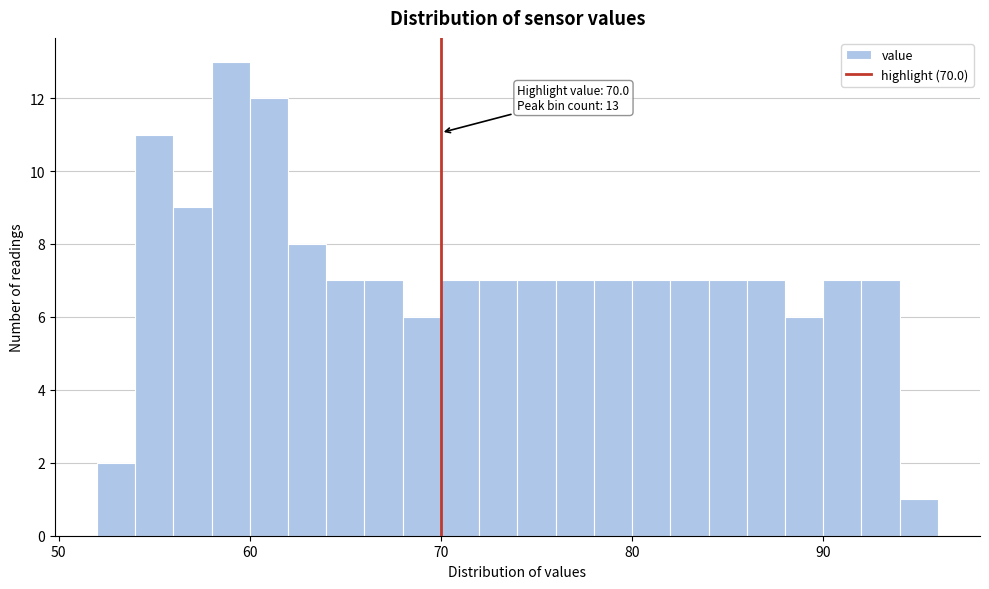

Around what value on the x-axis is the tallest bar? Give the approximate position of its centre, as read against the axis.

59